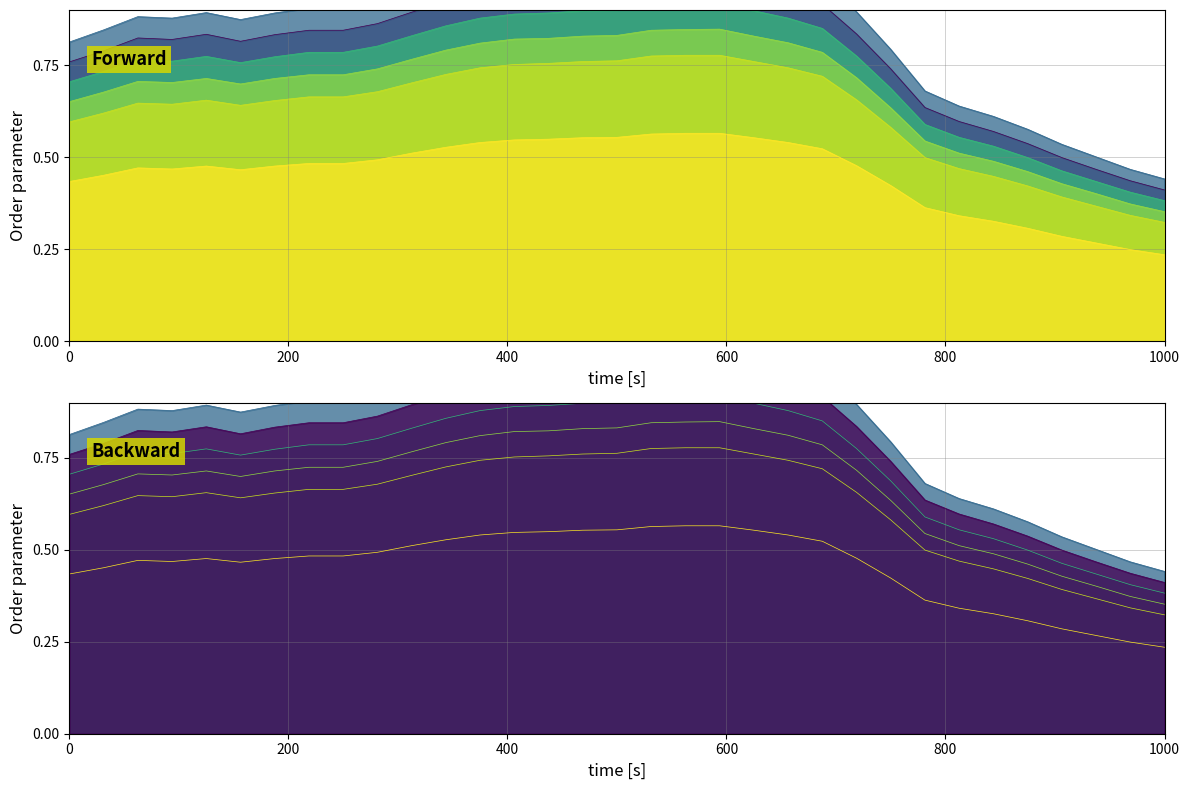

What is the average value of the TMZ=15 (col_16) series?

0.9